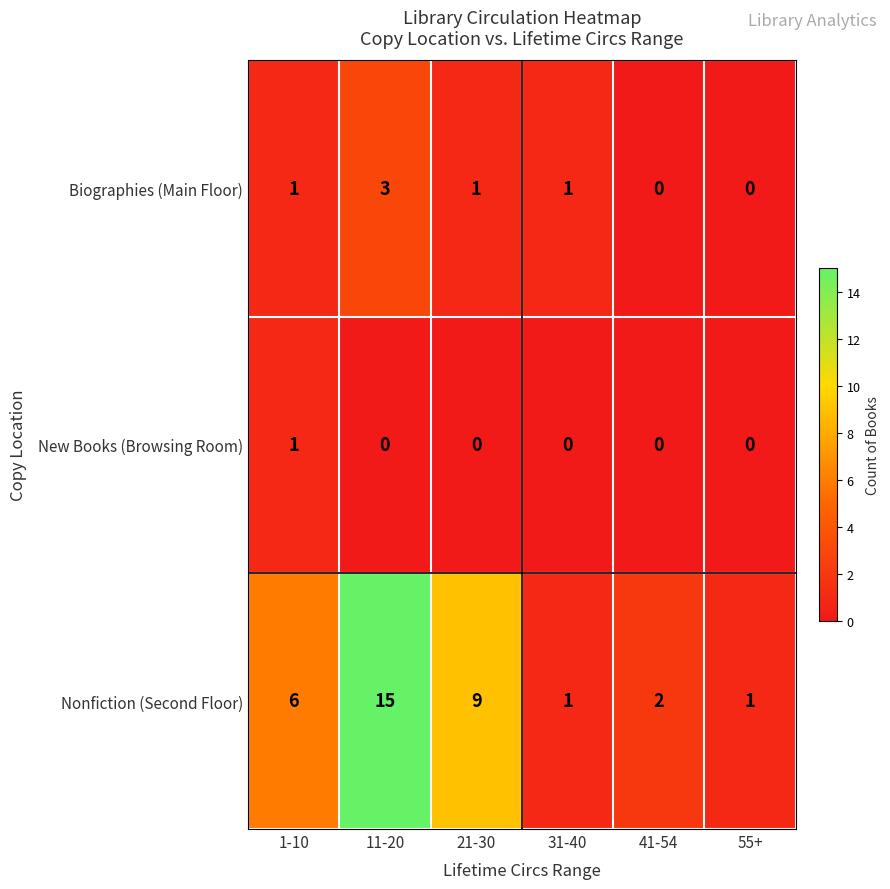

Rank the series by their maximum value, from lowest to highest.

New Books (Browsing Room), Biographies (Main Floor), Nonfiction (Second Floor)